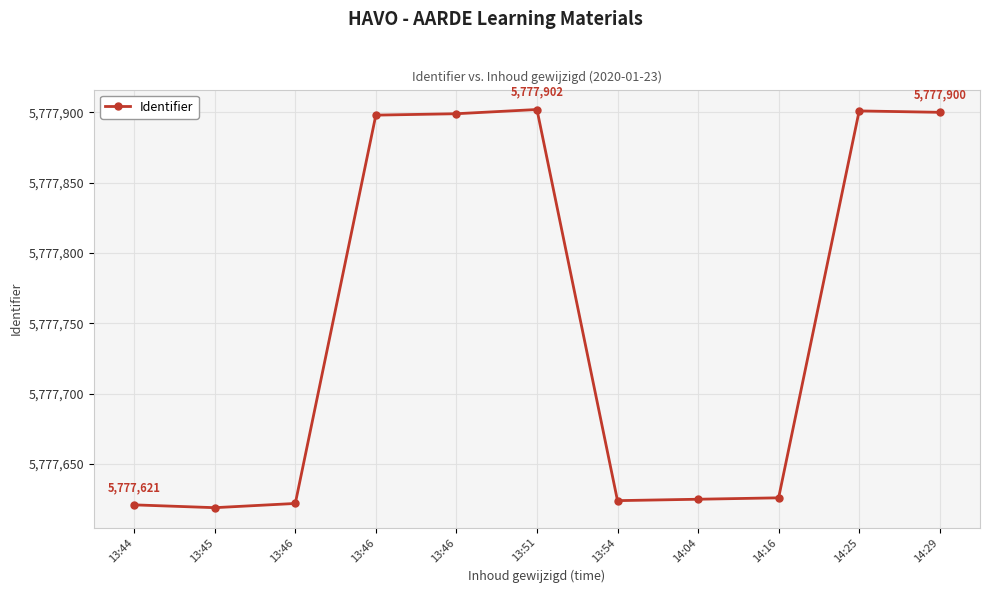

The value at 13:46 is 5777622. True or false?

True